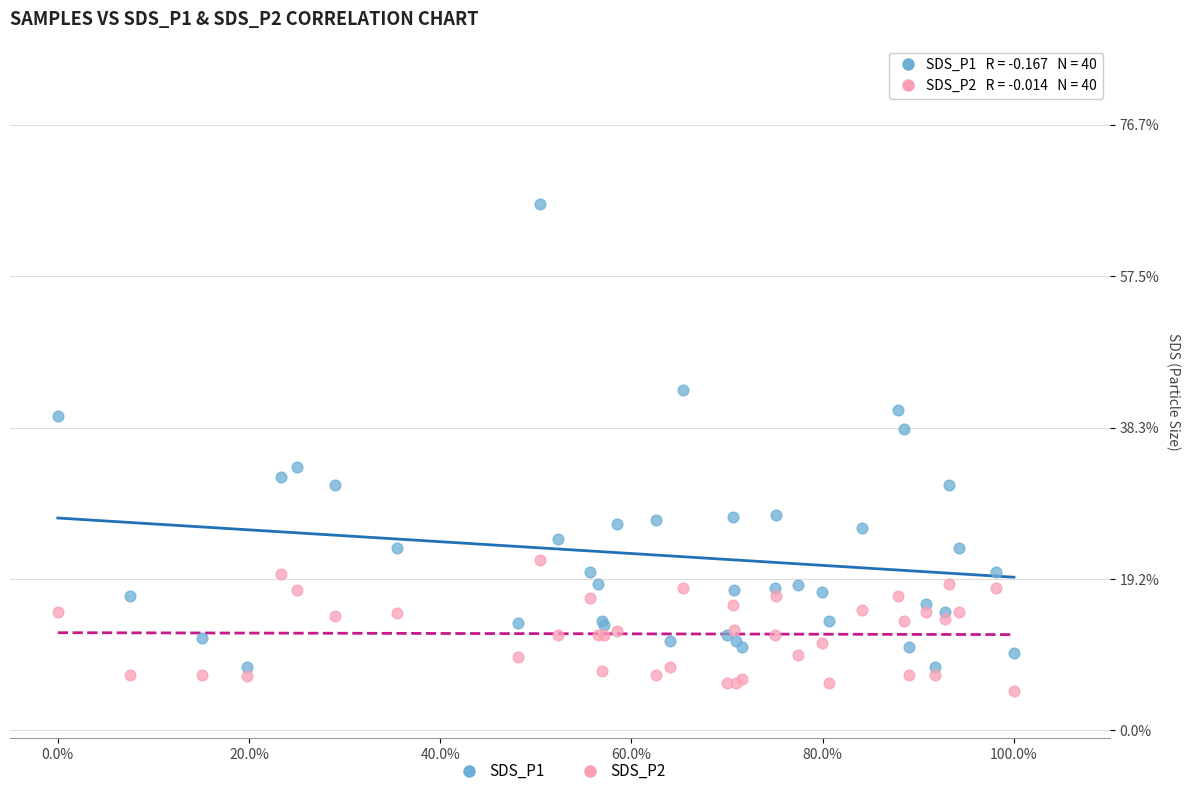

What are all the series names shown in the legend?

SDS_P1, SDS_P2